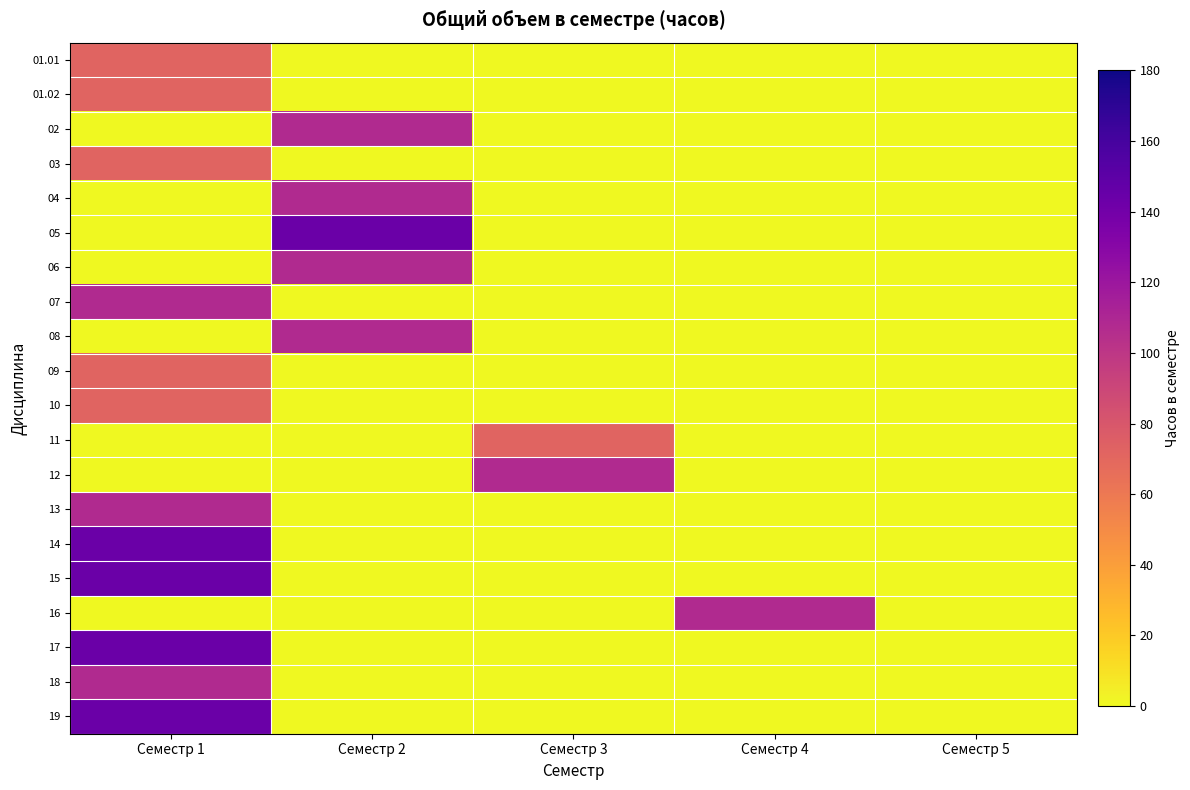

Reading right to left, list all the values displayed in this chart.

01.01: Семестр 5=0	Семестр 4=0	Семестр 3=0	Семестр 2=0	Семестр 1=72
01.02: Семестр 5=0	Семестр 4=0	Семестр 3=0	Семестр 2=0	Семестр 1=72
02: Семестр 5=0	Семестр 4=0	Семестр 3=0	Семестр 2=108	Семестр 1=0
03: Семестр 5=0	Семестр 4=0	Семестр 3=0	Семестр 2=0	Семестр 1=72
04: Семестр 5=0	Семестр 4=0	Семестр 3=0	Семестр 2=108	Семестр 1=0
05: Семестр 5=0	Семестр 4=0	Семестр 3=0	Семестр 2=144	Семестр 1=0
06: Семестр 5=0	Семестр 4=0	Семестр 3=0	Семестр 2=108	Семестр 1=0
07: Семестр 5=0	Семестр 4=0	Семестр 3=0	Семестр 2=0	Семестр 1=108
08: Семестр 5=0	Семестр 4=0	Семестр 3=0	Семестр 2=108	Семестр 1=0
09: Семестр 5=0	Семестр 4=0	Семестр 3=0	Семестр 2=0	Семестр 1=72
10: Семестр 5=0	Семестр 4=0	Семестр 3=0	Семестр 2=0	Семестр 1=72
11: Семестр 5=0	Семестр 4=0	Семестр 3=72	Семестр 2=0	Семестр 1=0
12: Семестр 5=0	Семестр 4=0	Семестр 3=108	Семестр 2=0	Семестр 1=0
13: Семестр 5=0	Семестр 4=0	Семестр 3=0	Семестр 2=0	Семестр 1=108
14: Семестр 5=0	Семестр 4=0	Семестр 3=0	Семестр 2=0	Семестр 1=144
15: Семестр 5=0	Семестр 4=0	Семестр 3=0	Семестр 2=0	Семестр 1=144
16: Семестр 5=0	Семестр 4=108	Семестр 3=0	Семестр 2=0	Семестр 1=0
17: Семестр 5=0	Семестр 4=0	Семестр 3=0	Семестр 2=0	Семестр 1=144
18: Семестр 5=0	Семестр 4=0	Семестр 3=0	Семестр 2=0	Семестр 1=108
19: Семестр 5=0	Семестр 4=0	Семестр 3=0	Семестр 2=0	Семестр 1=144